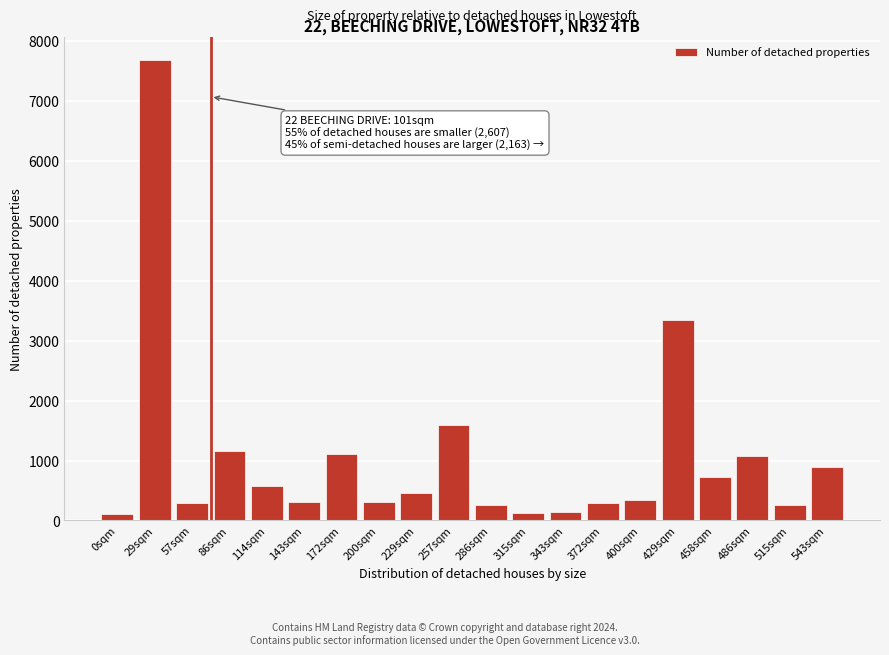

Where is the data nearest to the value 3894?

429sqm